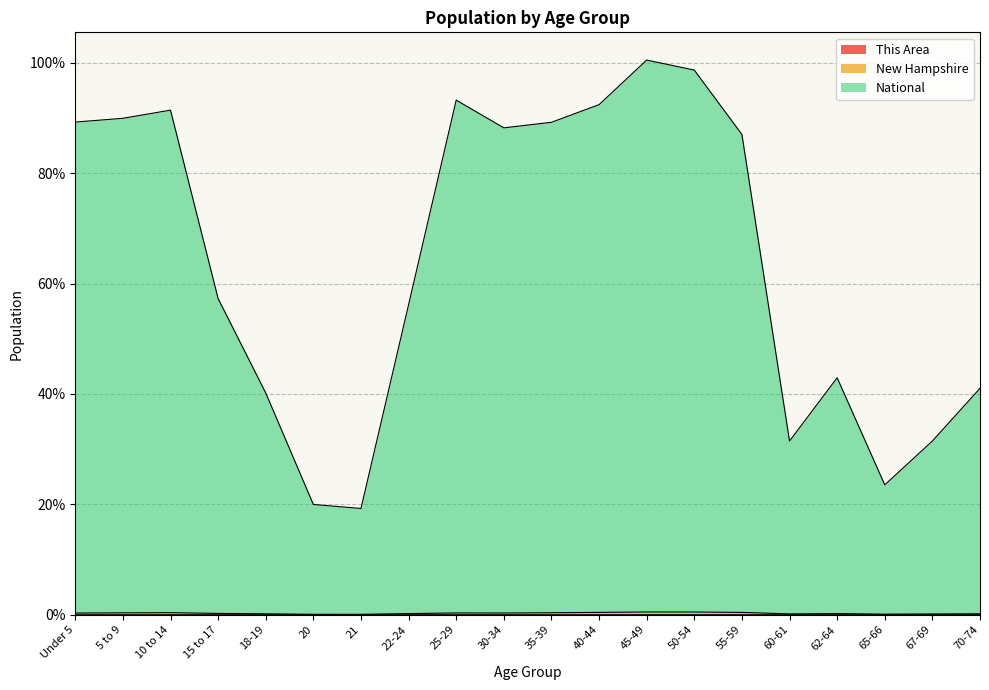

True or false: This Area and National cross at least once.

False